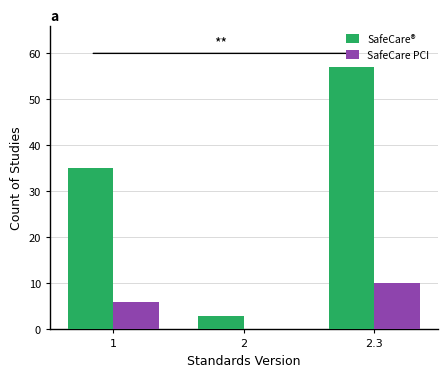

What is the spread (max minus min) of values at 2?

3